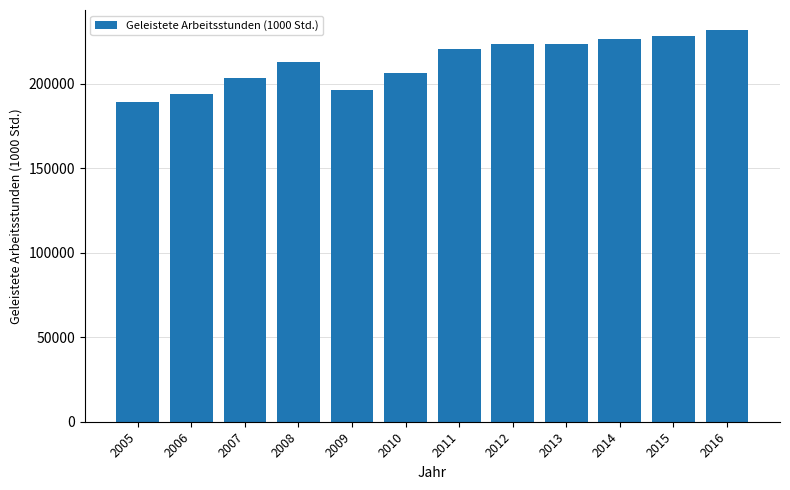

What is the approximate value at 2012?

223757.3